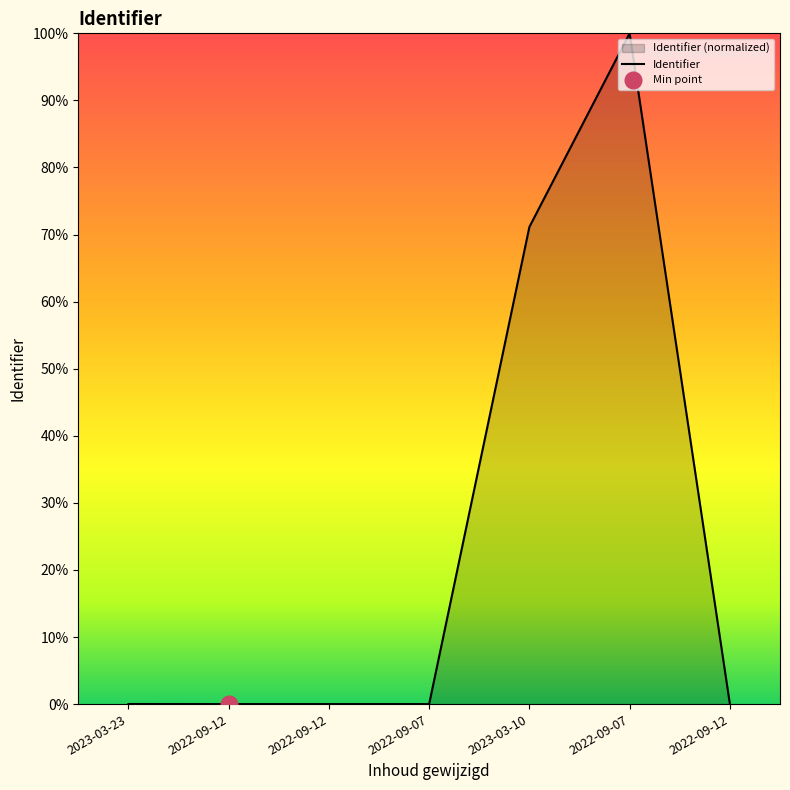

How many categories are shown in the chart?

7